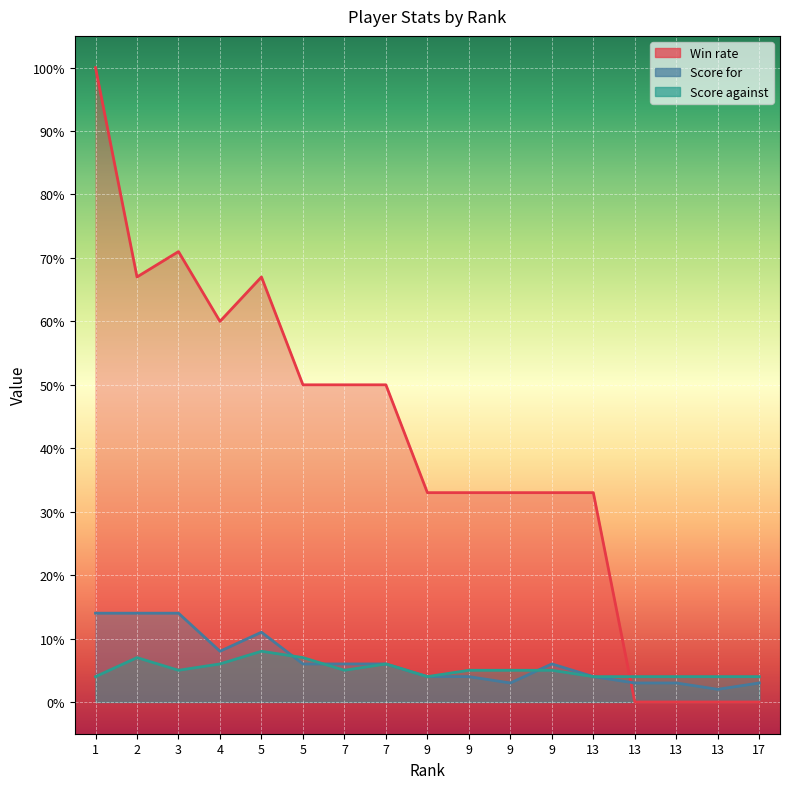

Which has a higher value, 5 or 7?

5